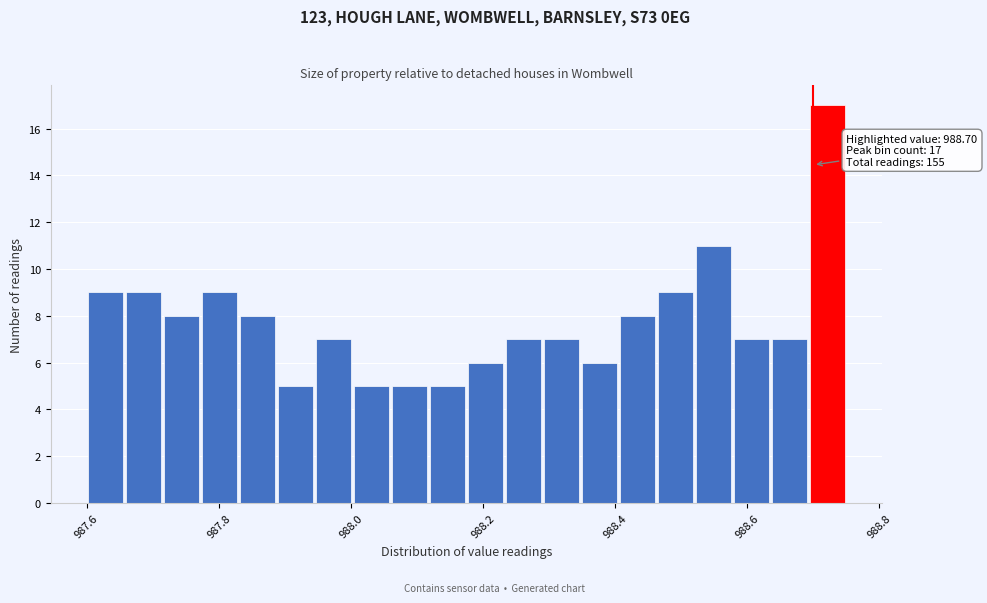

Around what value on the x-axis is the tallest bar? Give the approximate position of its centre, as read against the axis.

988.72